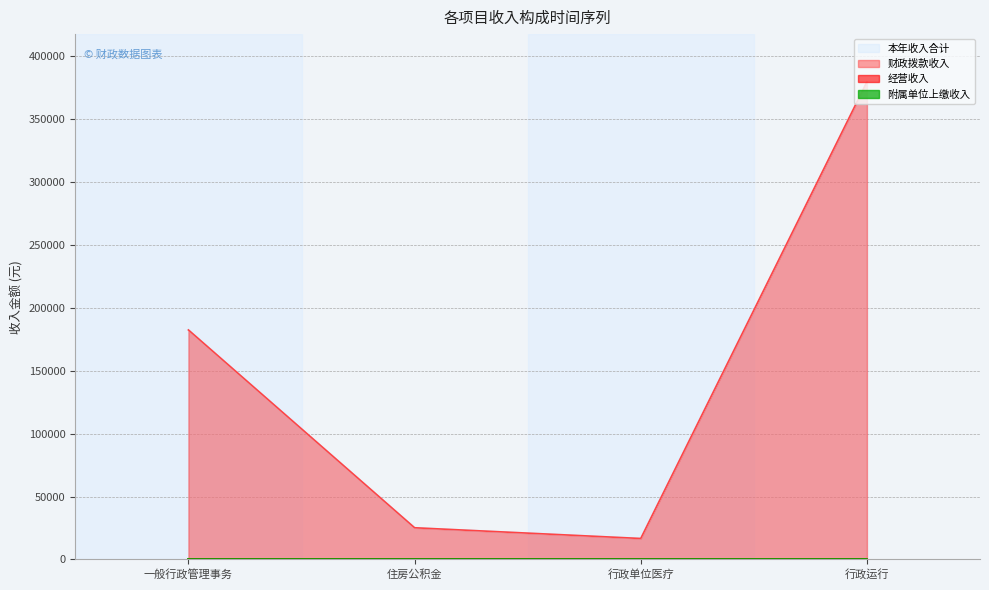

How many data points does each series have?

4